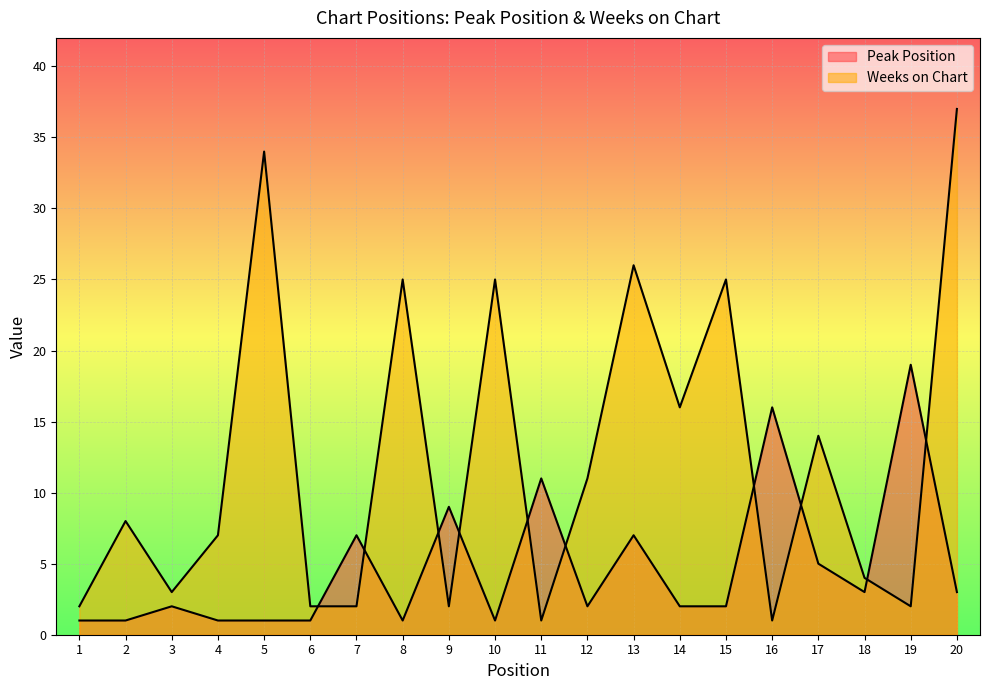

How many intersections are there between Weeks on Chart and Peak Position?

10